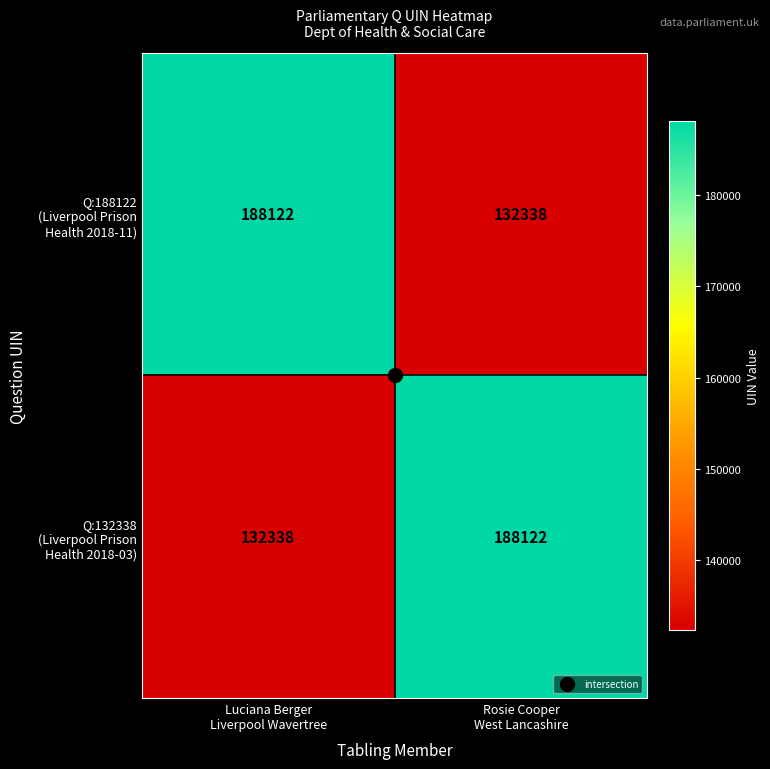

How many data points does each series have?

2